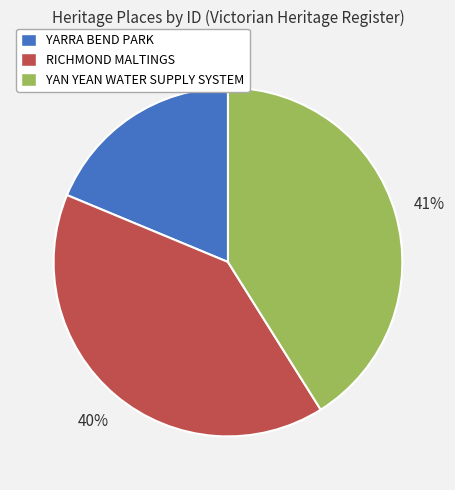

Does any single category account for the majority?

No